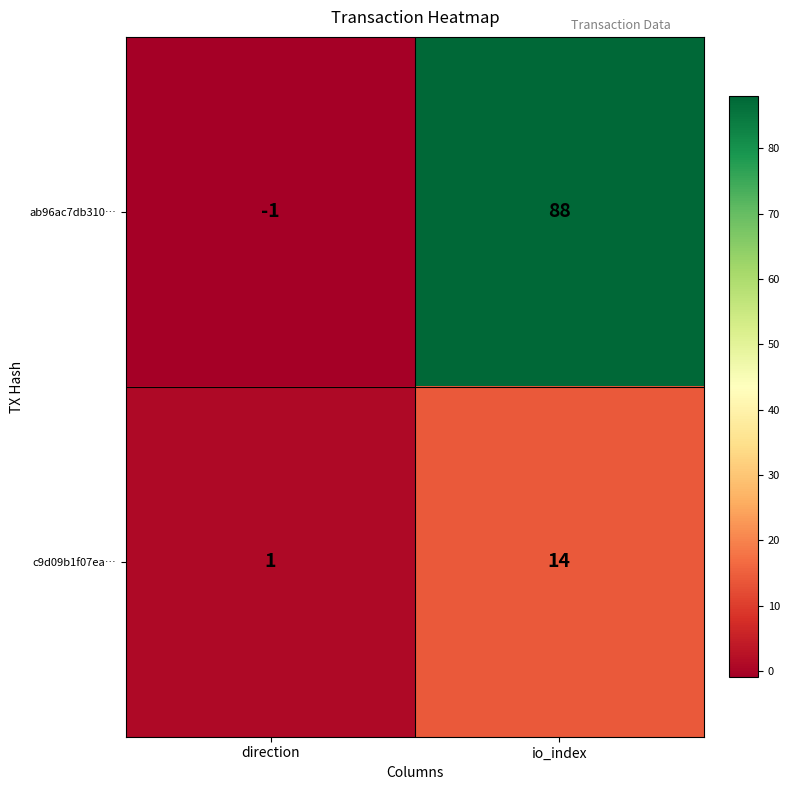

Rank the series by their maximum value, from highest to lowest.

ab96ac7db310…, c9d09b1f07ea…